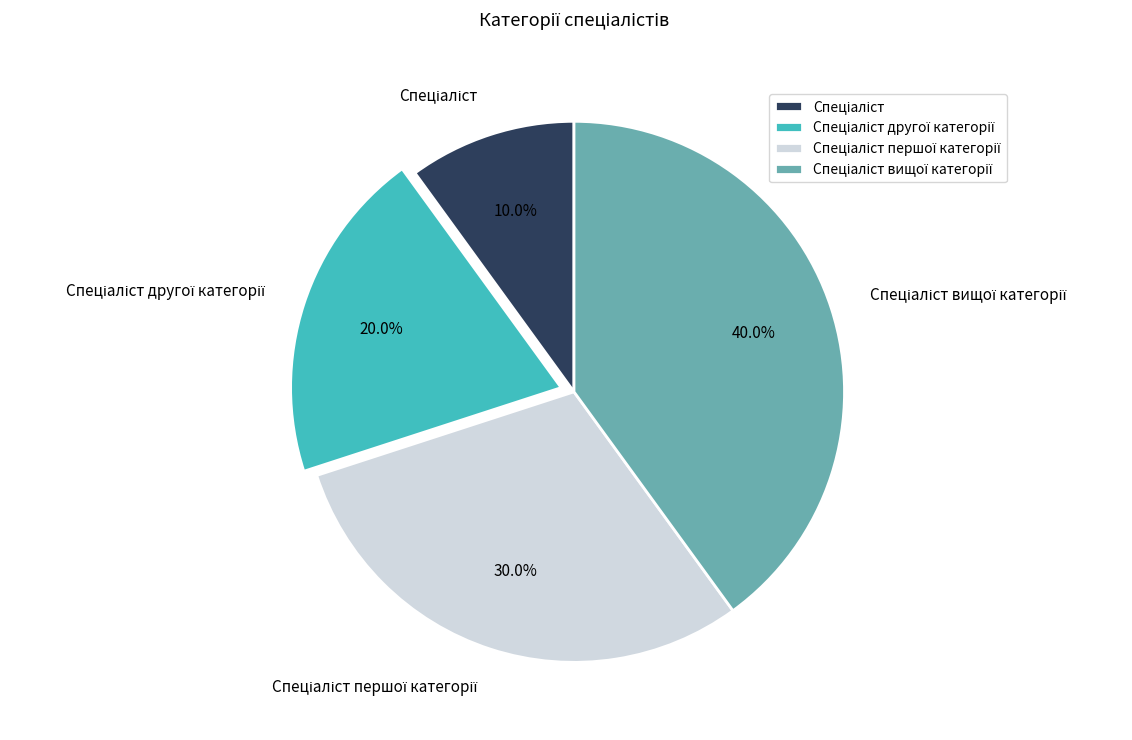

Is there any slice that represents more than half of the pie?

No